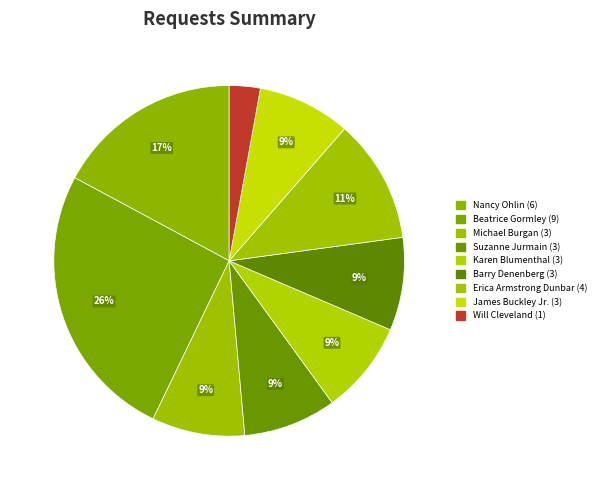

What is the largest slice in the pie chart?

Beatrice Gormley